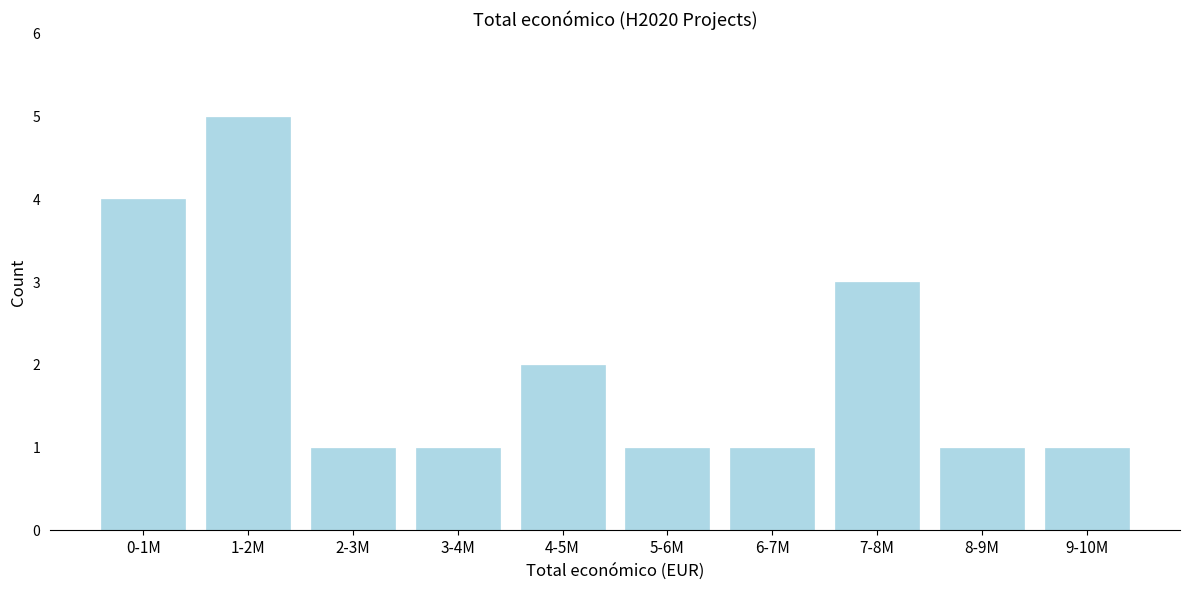

Reading right to left, extract all data points from this chart.

1	1	3	1	1	2	1	1	5	4